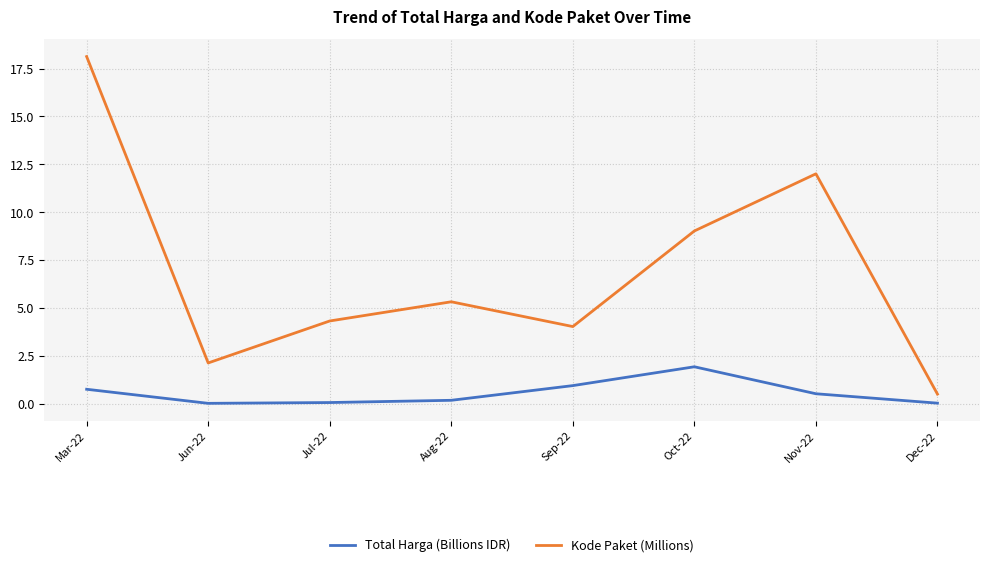

Is the value of Kode Paket (Millions) at Nov-22 greater than the value of Total Harga (Billions IDR) at Oct-22?

Yes